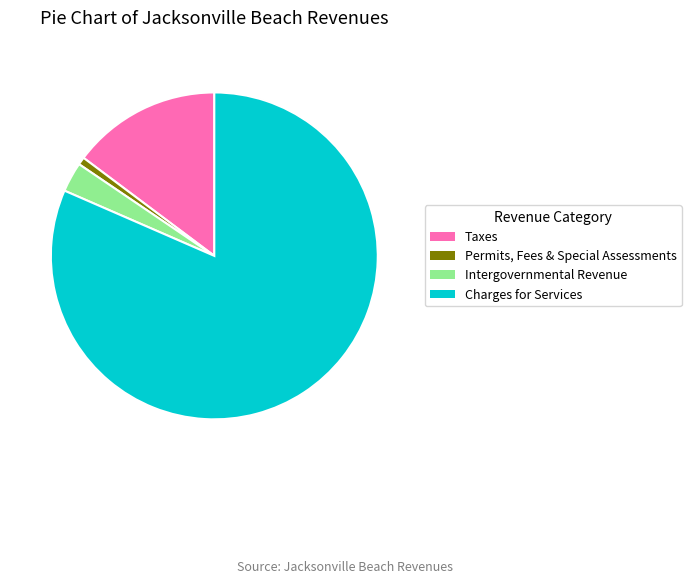

Count the number of slices in the pie.

4